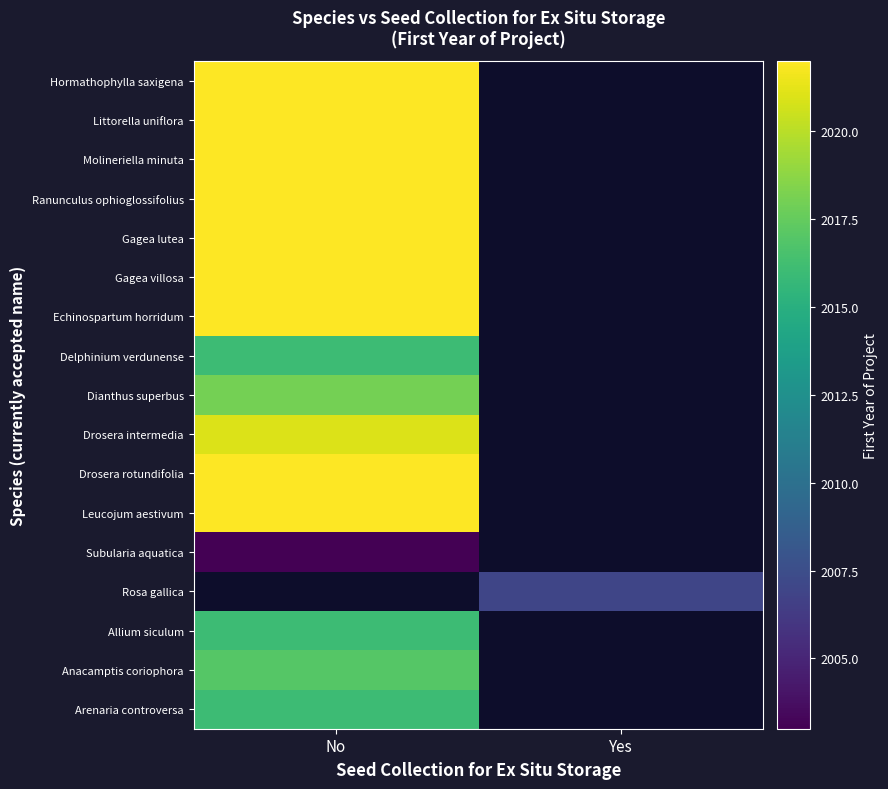

Rank the categories by Drosera rotundifolia value from highest to lowest.

No, Yes